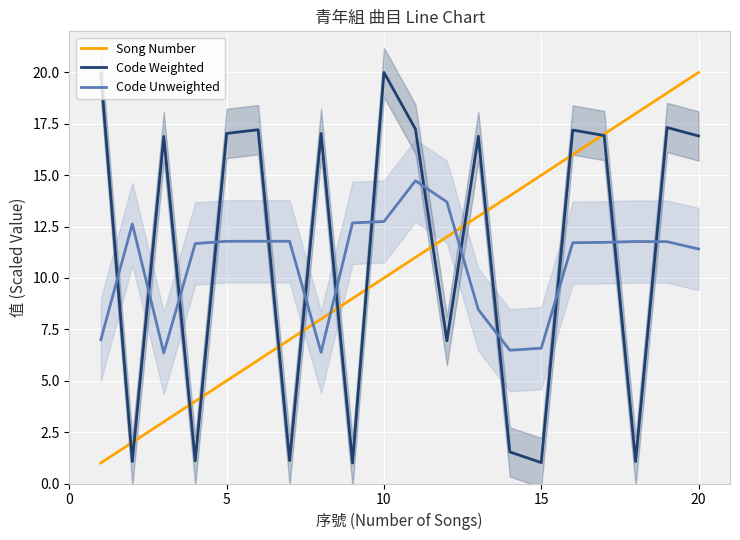

After their last crossing, which series has the higher values: Code Weighted or Code Unweighted?

Code Weighted